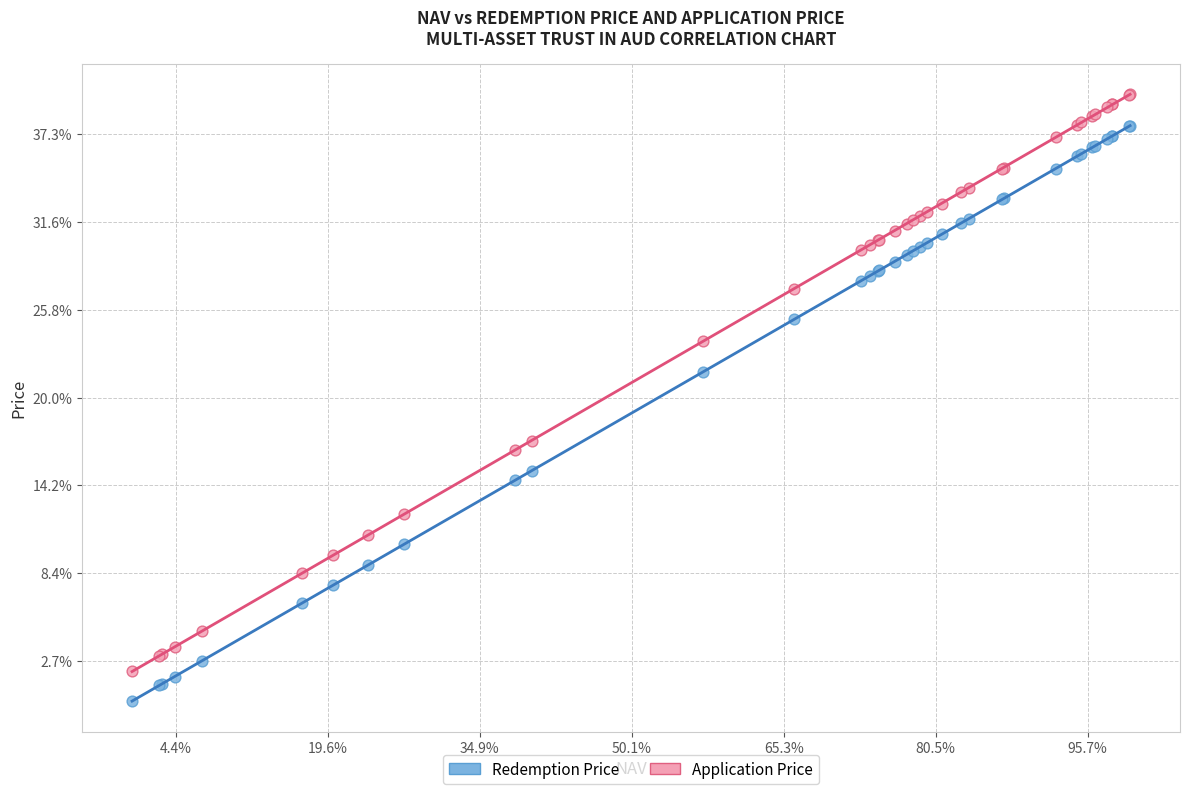

Which series has the largest Y range (max minus min)?

Application Price